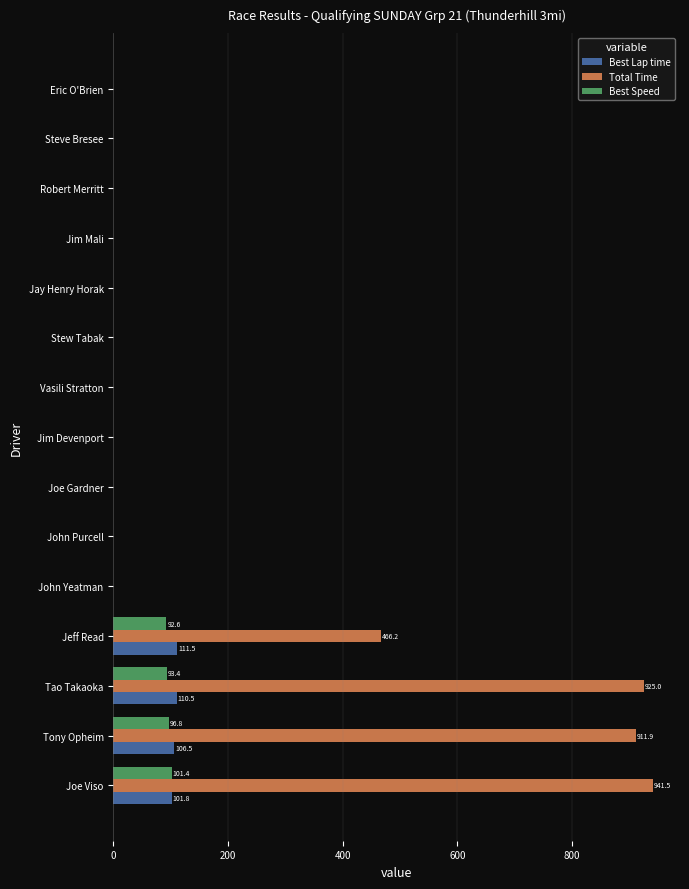

Is it true that Best Speed equals -31.0 at Jay Henry Horak?

False